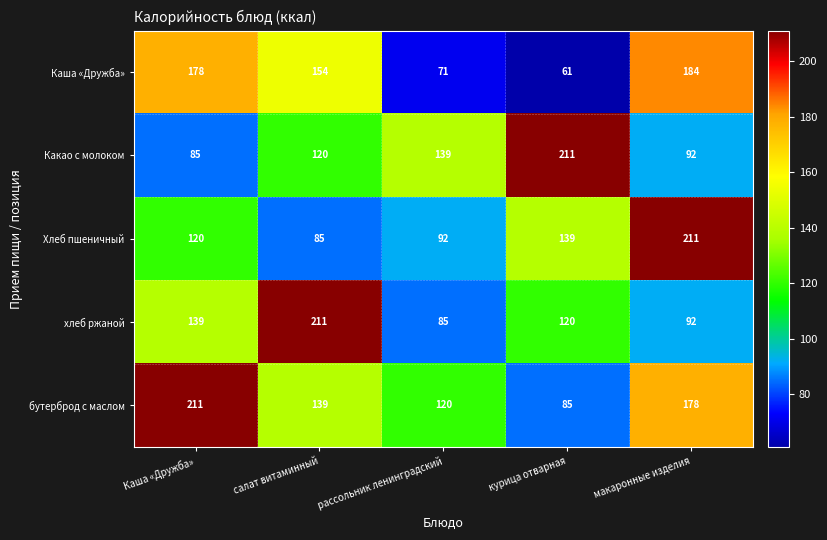

Reading left to right, what are all the values shown in this chart?

Каша «Дружба»: Каша «Дружба»=178	салат витаминный=154	рассольник ленинградский=71	курица отварная=61	макаронные изделия=184
Какао с молоком: Каша «Дружба»=85	салат витаминный=120	рассольник ленинградский=139	курица отварная=211	макаронные изделия=92
Хлеб пшеничный: Каша «Дружба»=120	салат витаминный=85	рассольник ленинградский=92	курица отварная=139	макаронные изделия=211
хлеб ржаной: Каша «Дружба»=139	салат витаминный=211	рассольник ленинградский=85	курица отварная=120	макаронные изделия=92
бутерброд с маслом: Каша «Дружба»=211	салат витаминный=139	рассольник ленинградский=120	курица отварная=85	макаронные изделия=178